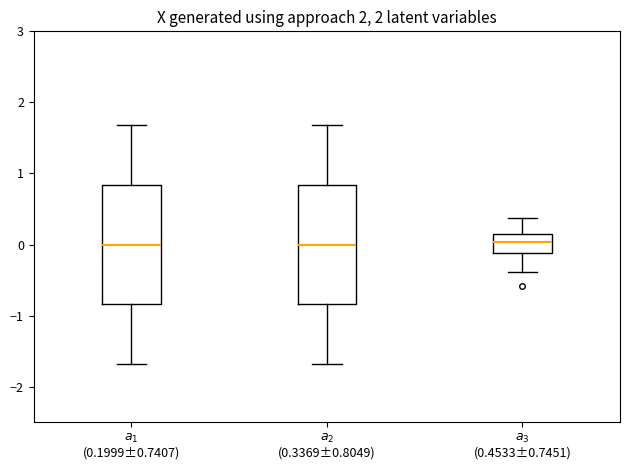

Where does the median line of the box for $a_3$ (0.4533±0.7451) sit on the y-axis? The values are not printed on the chart, so give them approximately, as read against the axis.

0.0